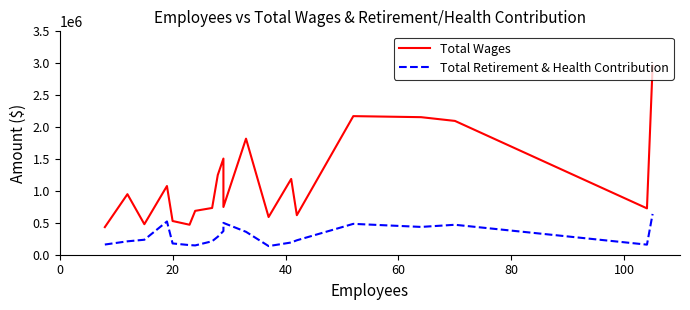

How many categories are shown in the chart?

20